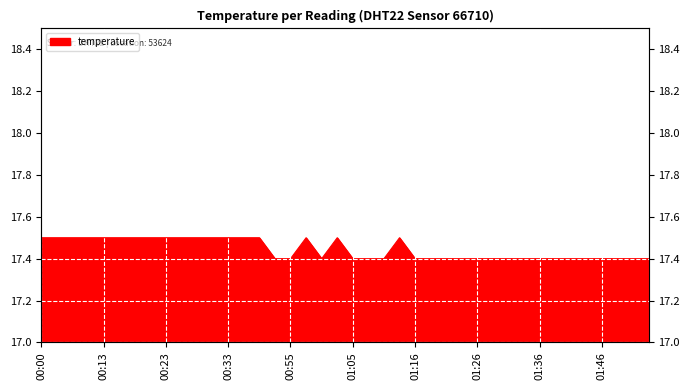

Reading left to right, transcribe all the data shown in this chart.

17.5	17.5	17.5	17.5	17.5	17.5	17.5	17.5	17.5	17.5	17.5	17.5	17.5	17.5	17.5	17.4	17.4	17.5	17.4	17.5	17.4	17.4	17.4	17.5	17.4	17.4	17.4	17.4	17.4	17.4	17.4	17.4	17.4	17.4	17.4	17.4	17.4	17.4	17.4	17.4